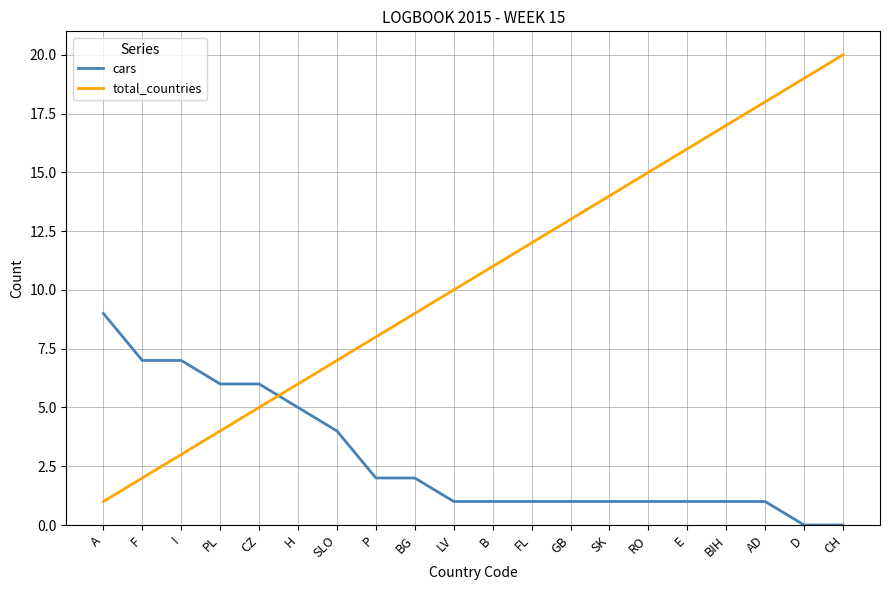

Rank the series by their maximum value, from highest to lowest.

total_countries, cars